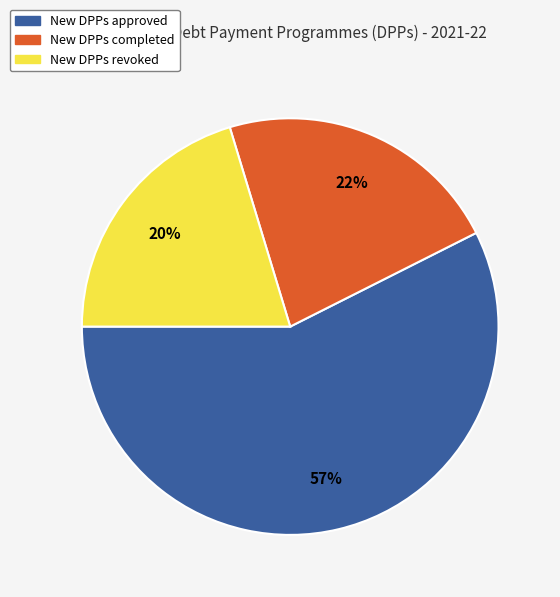

To the nearest percent, what is the combined percentage of New DPPs revoked and New DPPs approved?

78%